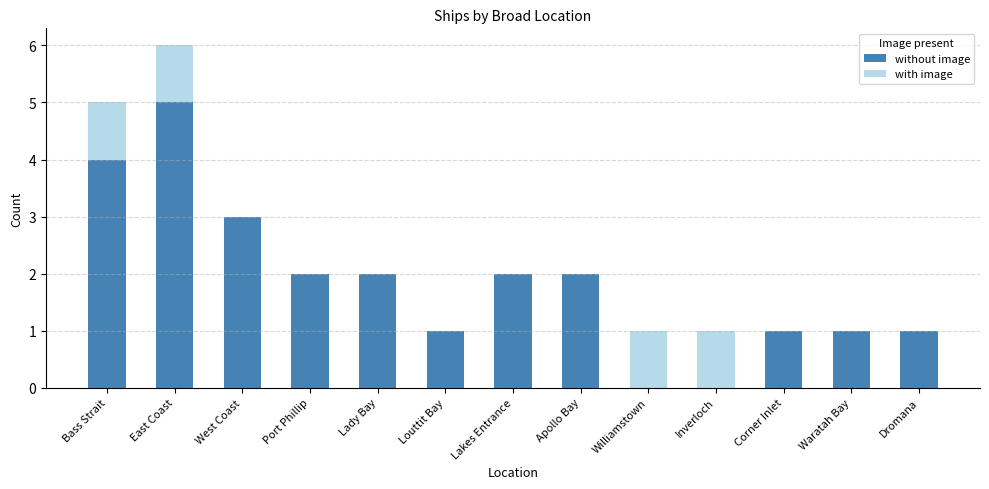

How many series are shown in this chart?

2